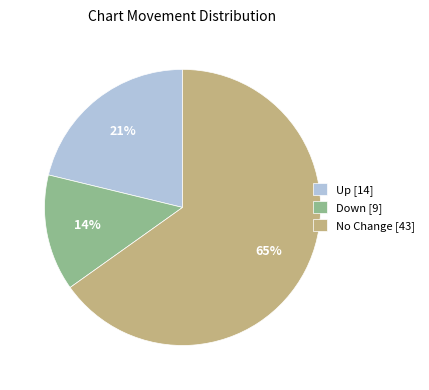

Rank the categories by value from lowest to highest.

Down [9], Up [14], No Change [43]